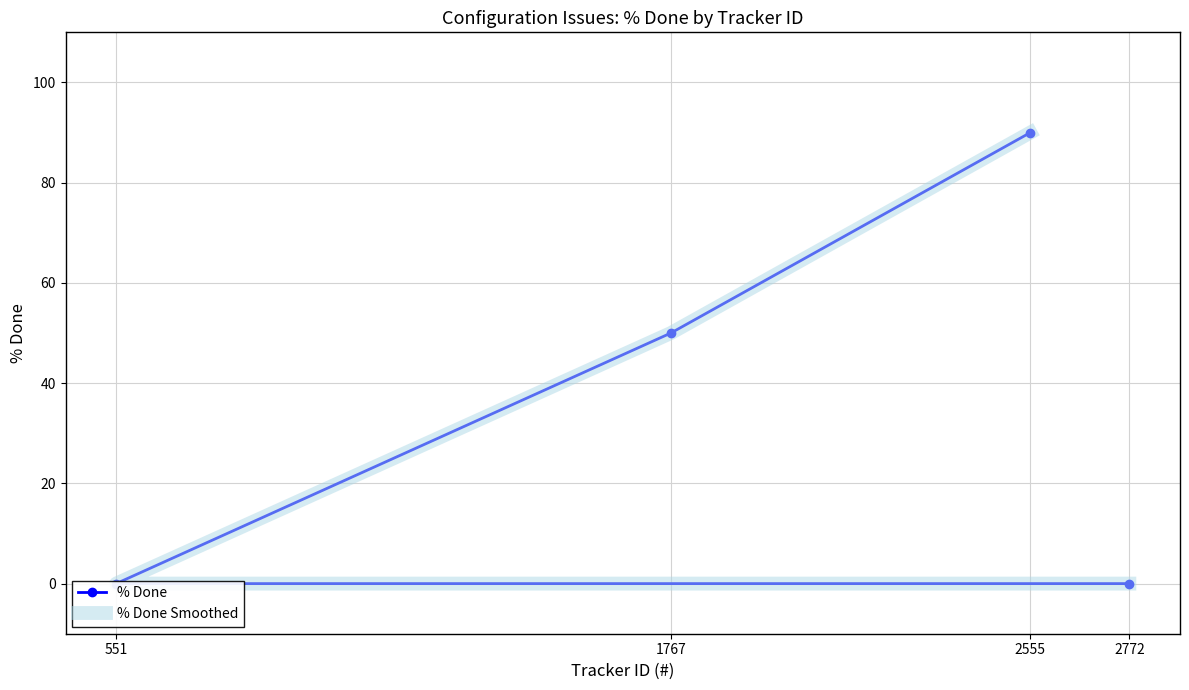

Which category has the highest value in the % Done series?

2555